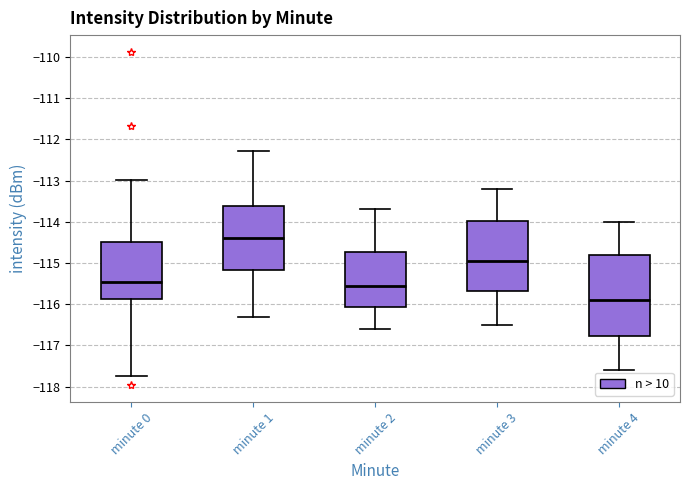

Reading left to right, transcribe this box plot: for each box, give where its median line is, the range the box spans, and where its two whiskers end, as read against the y-axis. The values are not printed on the chart, so give them approximately, as read against the axis.

minute 0: median -115.5, box -115.9 to -114.5, whiskers -117.7 to -113.0
minute 1: median -114.4, box -115.2 to -113.6, whiskers -116.3 to -112.3
minute 2: median -115.5, box -116.1 to -114.7, whiskers -116.6 to -113.7
minute 3: median -114.9, box -115.7 to -114.0, whiskers -116.5 to -113.2
minute 4: median -115.9, box -116.8 to -114.8, whiskers -117.6 to -114.0